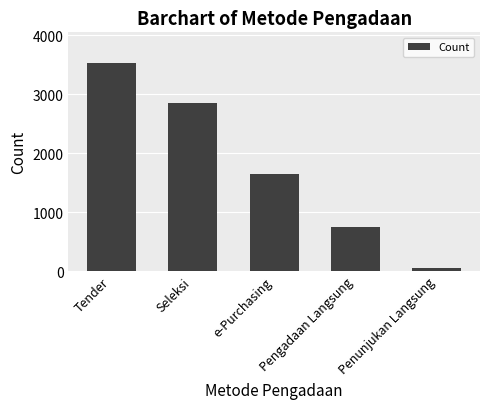

Which label corresponds to the largest value in the chart?

Tender